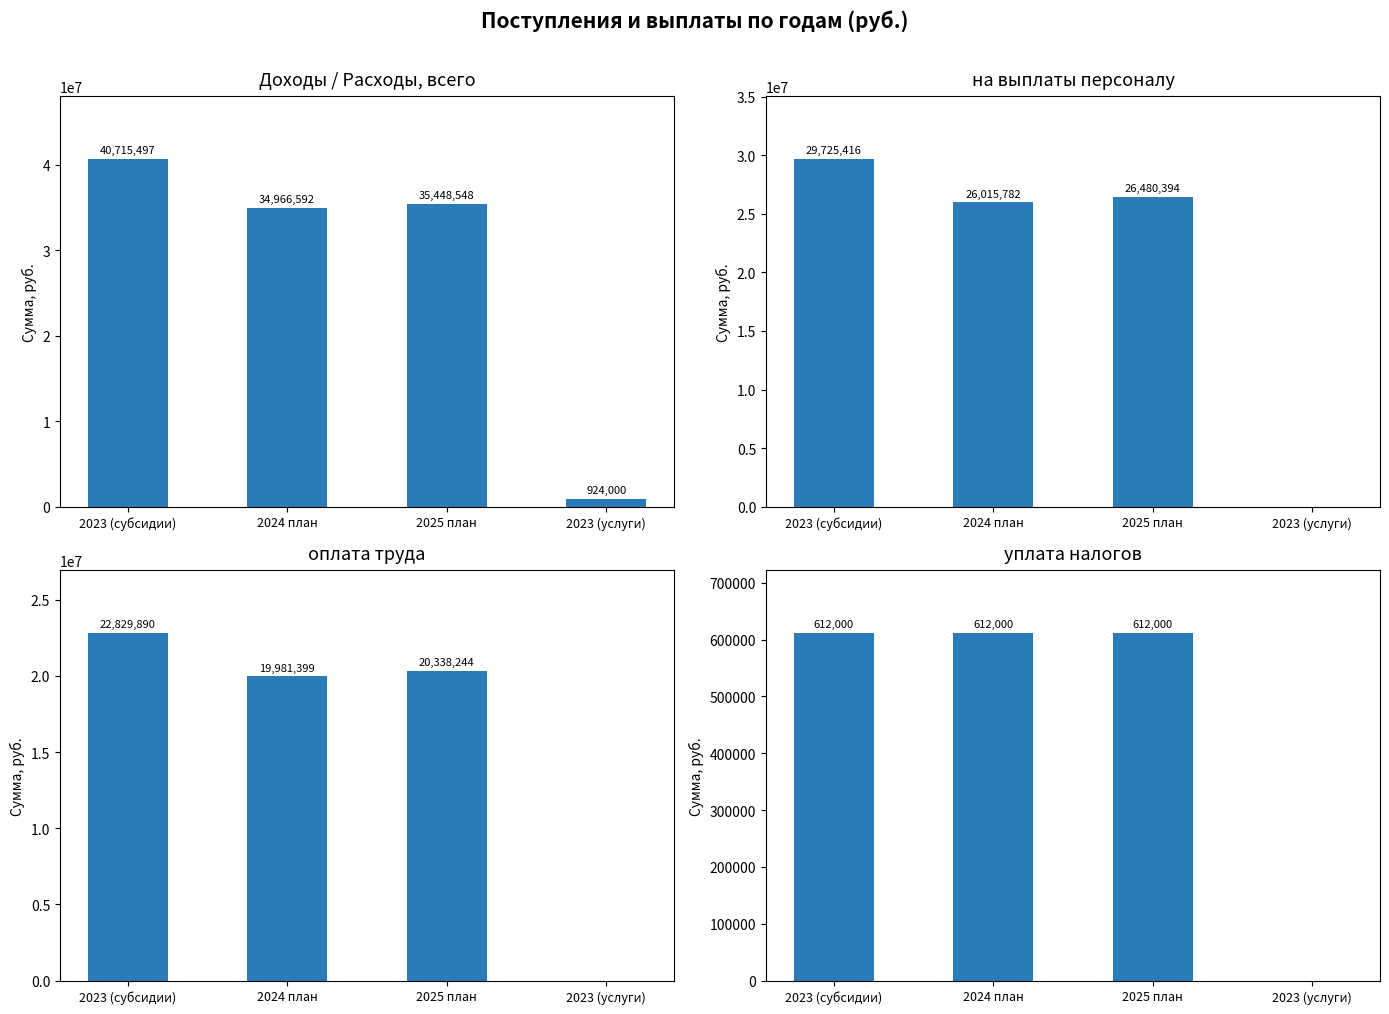

What is the total value across all series at 2023 (услуги)?

924000.0